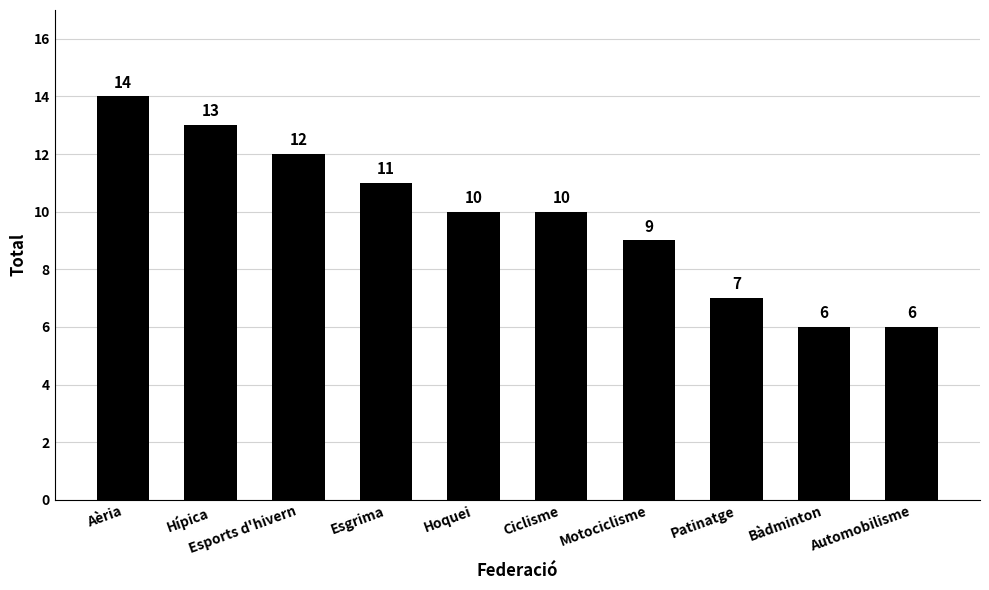

Approximately how many times larger is the value at Ciclisme compared to Hípica?

0.8